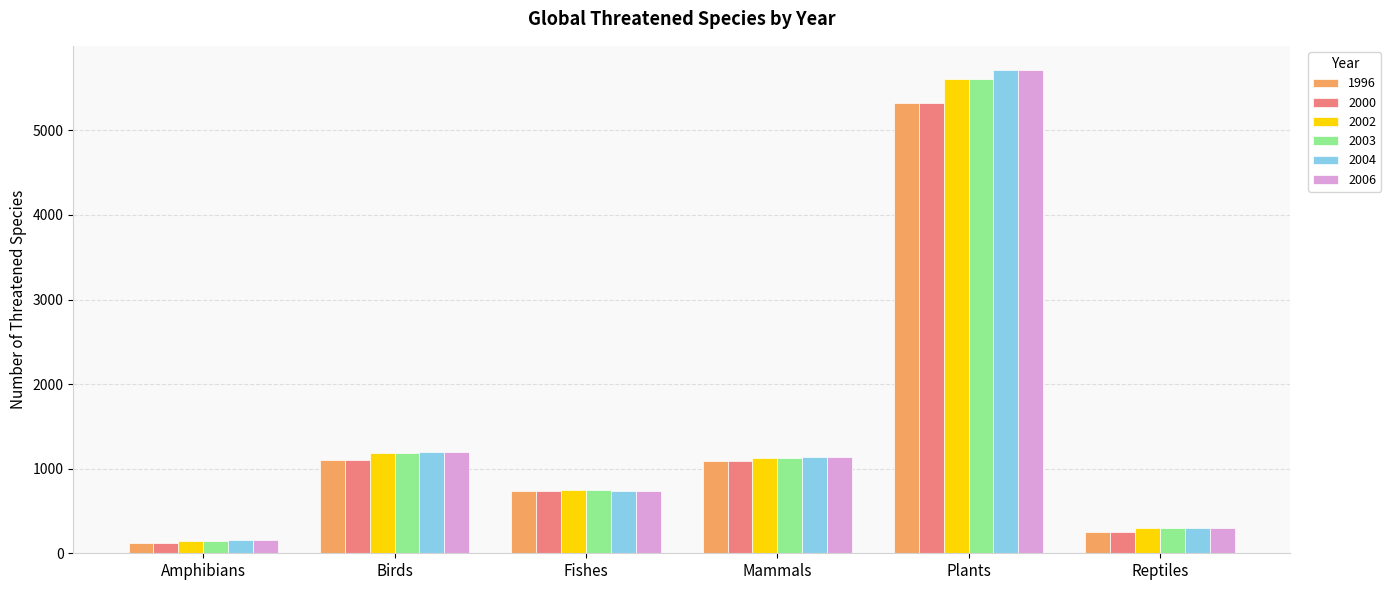

What are all the series names shown in the legend?

1996, 2000, 2002, 2003, 2004, 2006